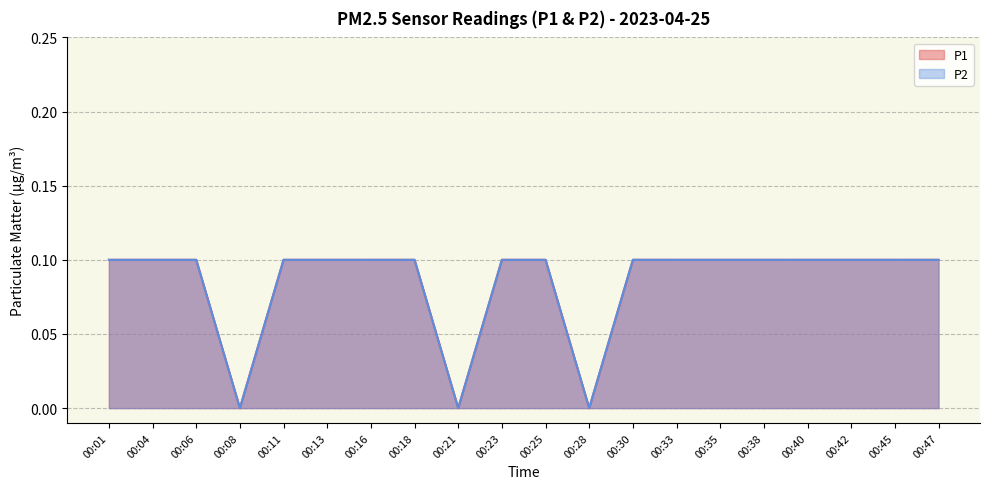

What are all the series names shown in the legend?

P1, P2